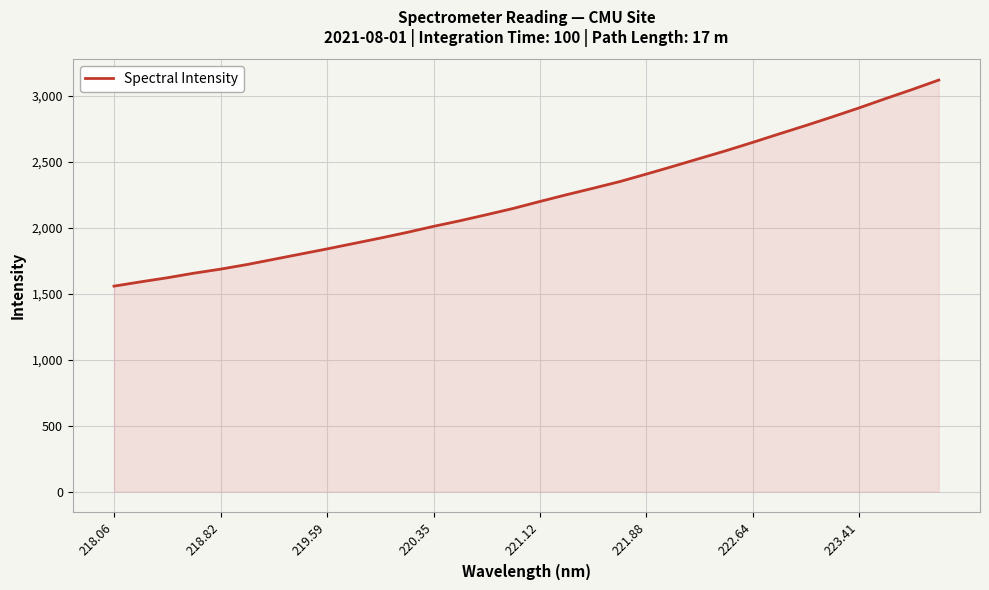

What is the difference between the maximum and minimum values?

1562.3